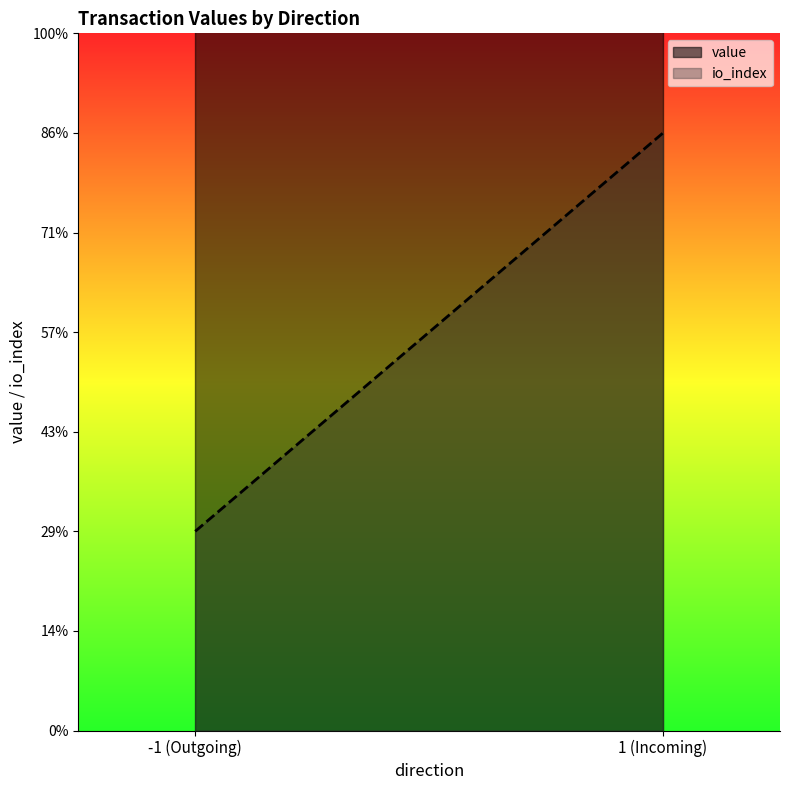

At which category is the sum across all series the highest?

1